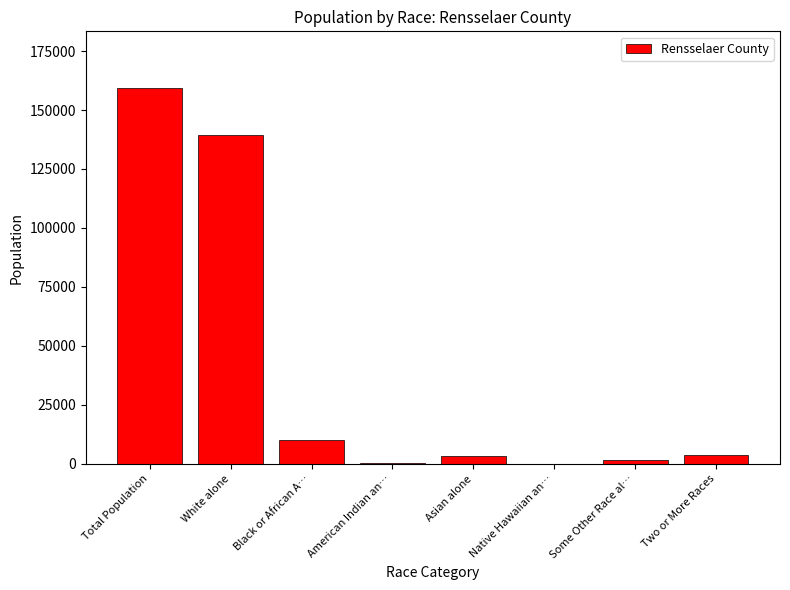

Which has a higher value, Asian alone or Some Other Race al…?

Asian alone